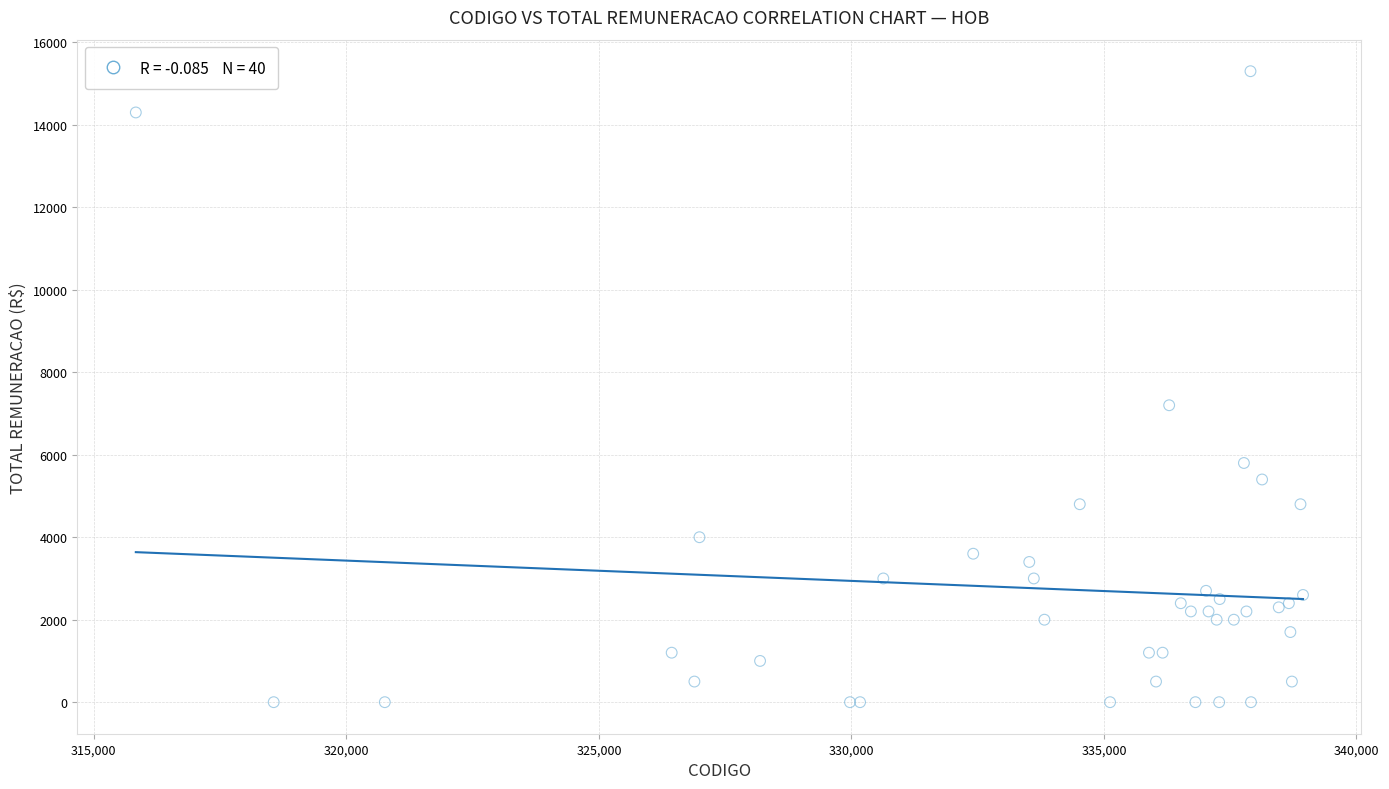

What Y value in the scatter plot is closest to 7650?

7200